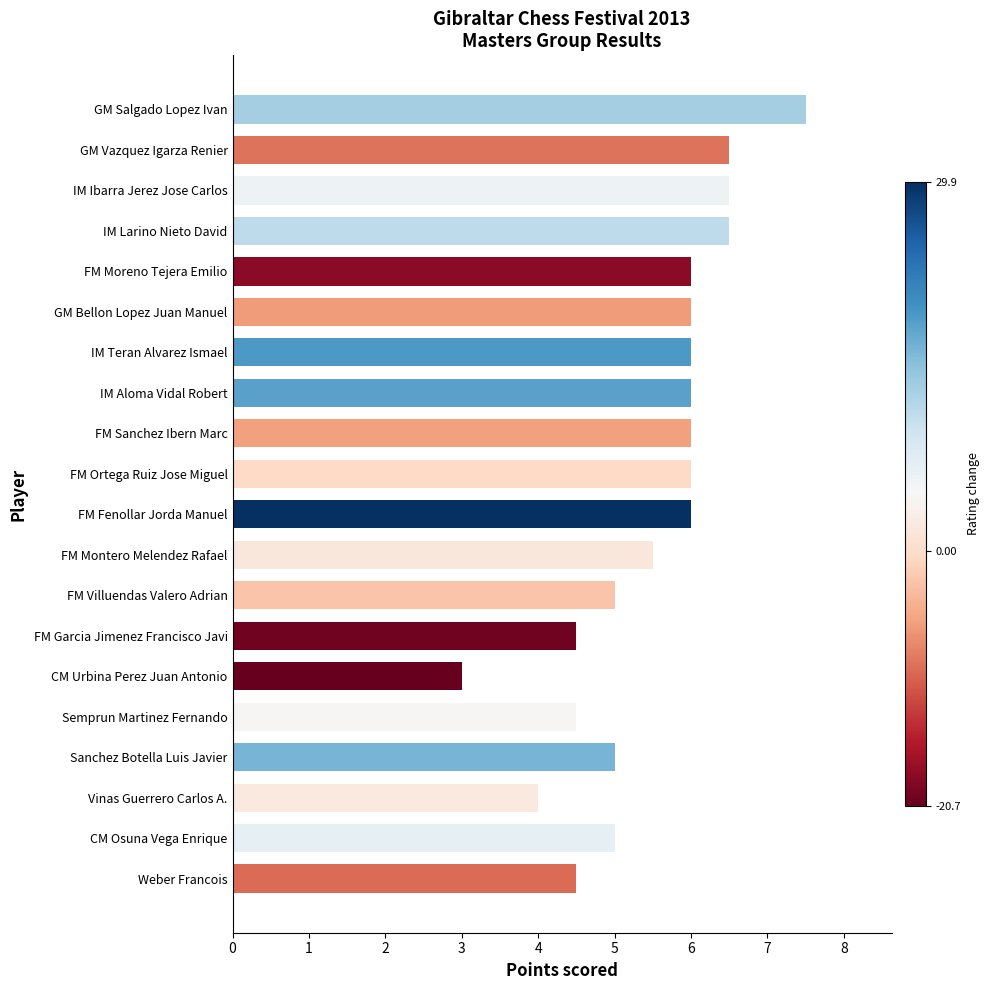

What is the average value?

5.5